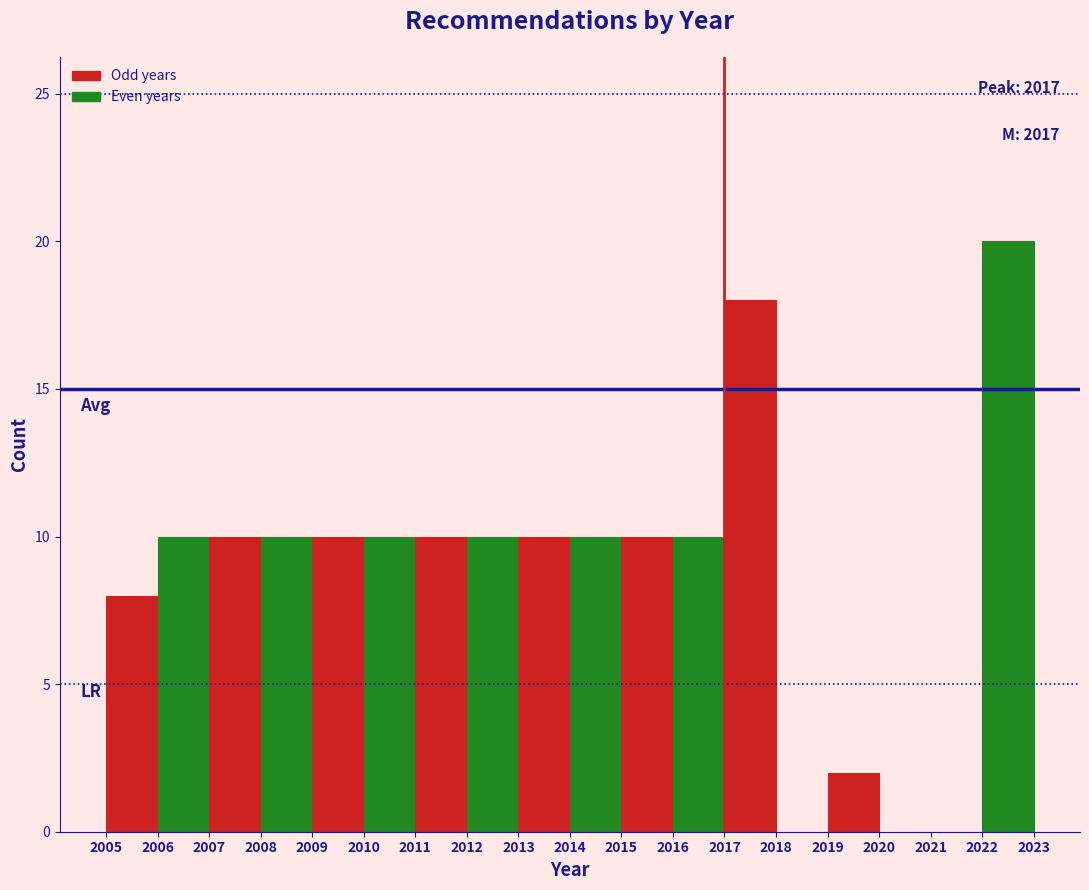

Over which range of the x-axis is the bar tallest?

2022 to 2023